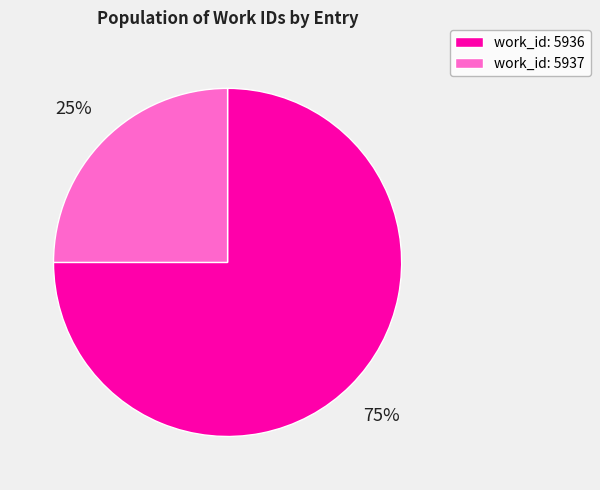

How many slices are in this pie chart?

2